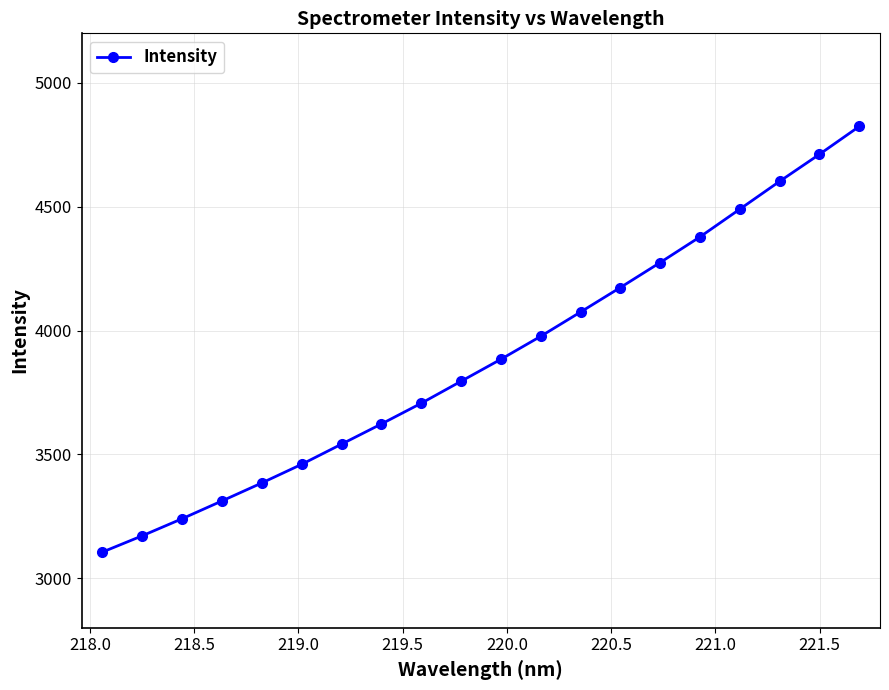

What is the value of the 4th point from the left?

3312.1